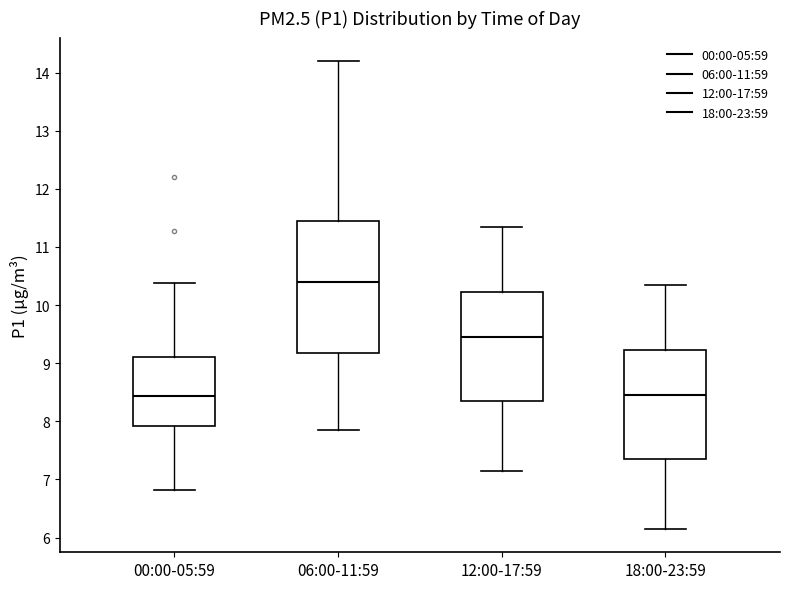

Where is the lower edge of the box for 06:00-11:59 on the y-axis? The values are not printed on the chart, so give them approximately, as read against the axis.

9.2